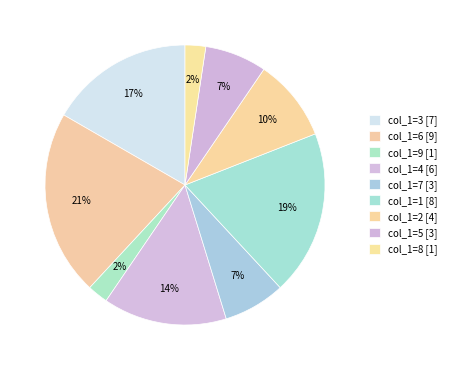

How many segments does this pie chart have?

9